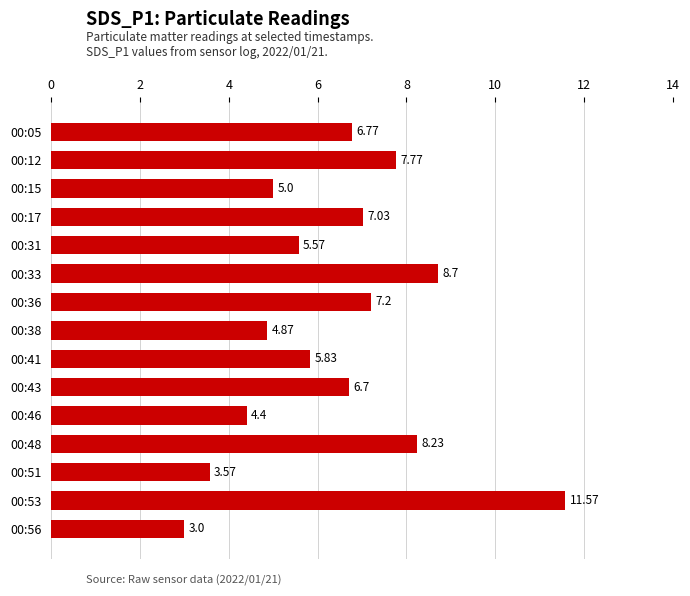

Rank the categories by value from lowest to highest.

00:56, 00:51, 00:46, 00:38, 00:15, 00:31, 00:41, 00:43, 00:05, 00:17, 00:36, 00:12, 00:48, 00:33, 00:53